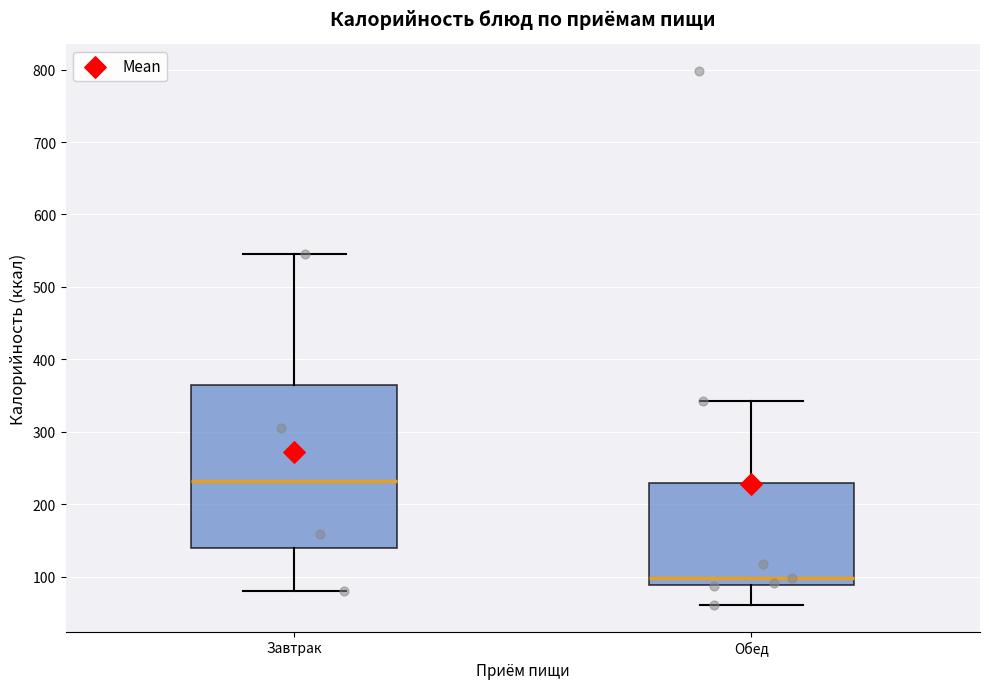

Comparing the boxes themselves (not the whiskers), which one is the tallest?

Завтрак